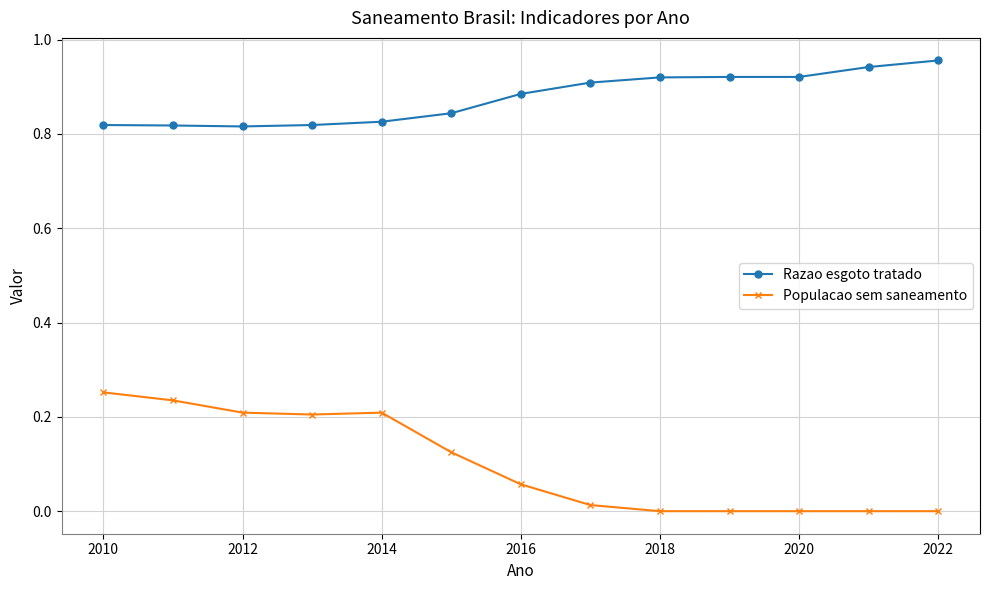

Which series has the widest spread of values?

Populacao sem saneamento